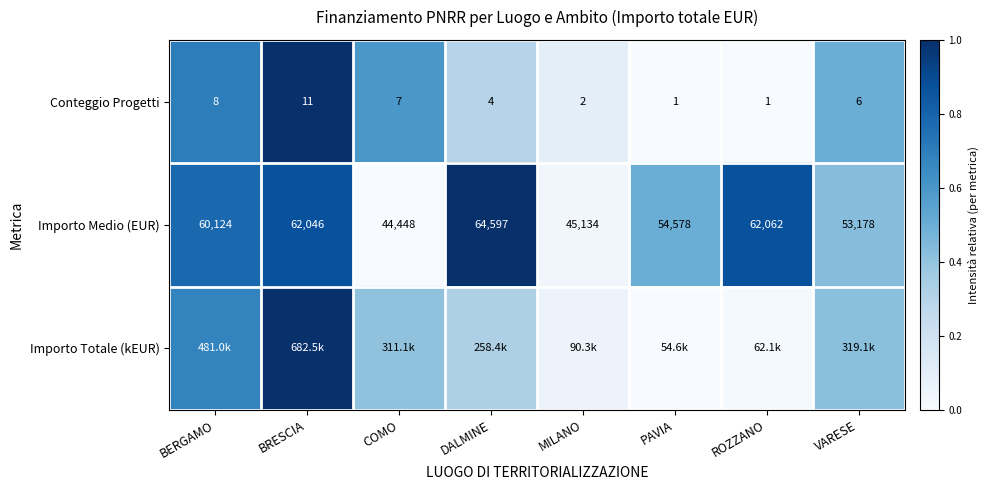

Is the value of Conteggio Progetti at BERGAMO greater than the value of Importo Medio (EUR) at BRESCIA?

No